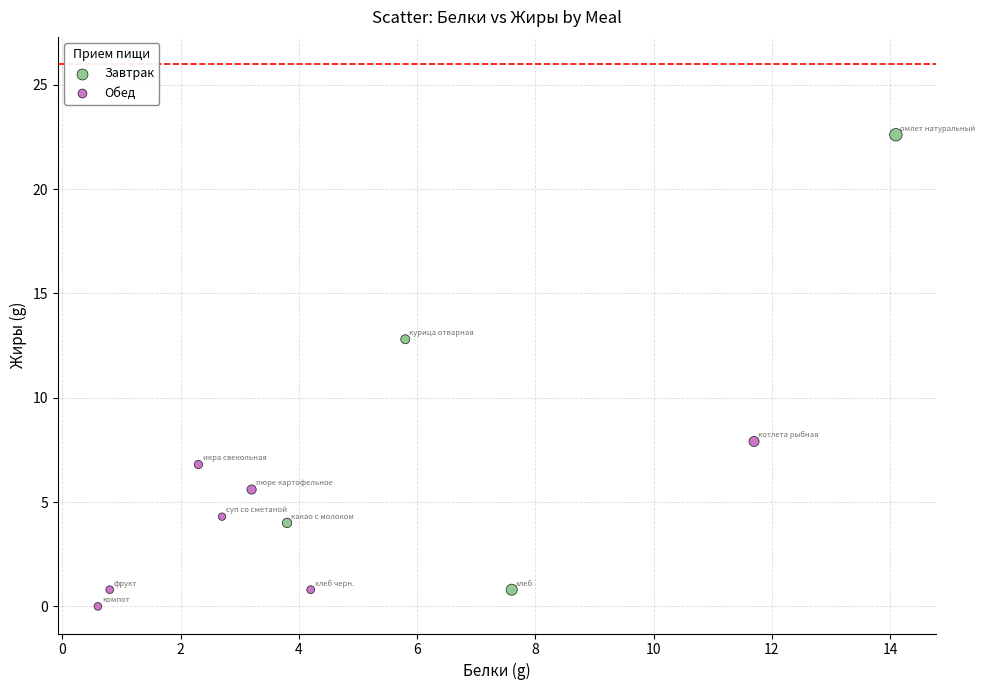

Which series has the largest Y range (max minus min)?

Завтрак